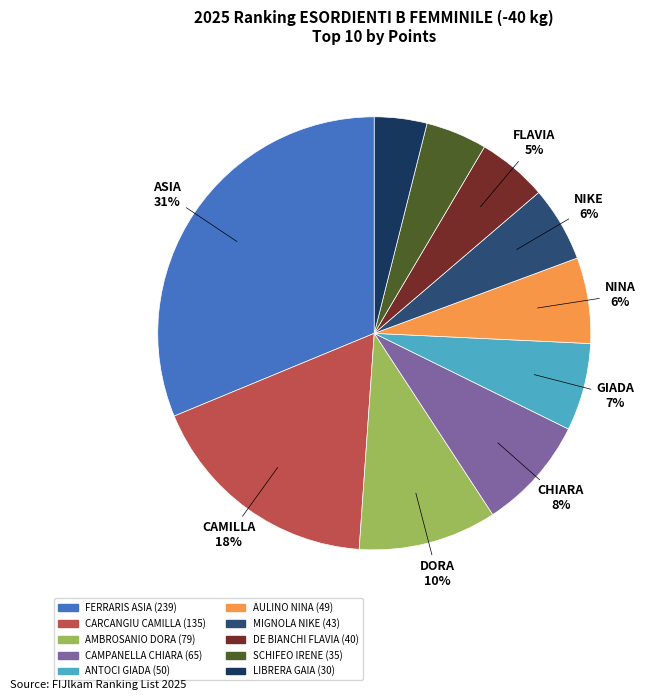

How much of the chart is everything except CARCANGIU CAMILLA?

82.4%